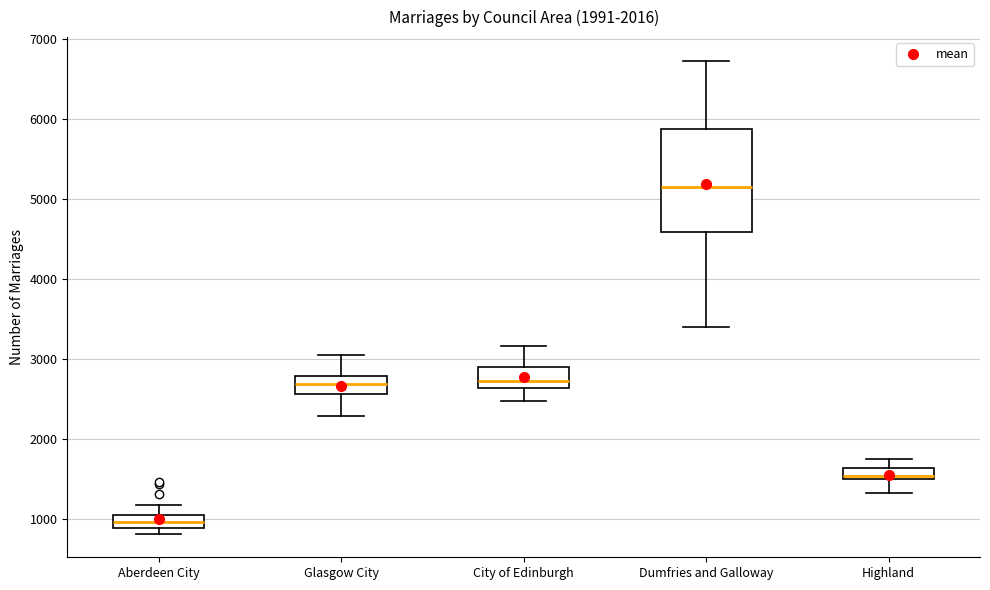

Comparing the boxes themselves (not the whiskers), which one is the tallest?

Dumfries and Galloway